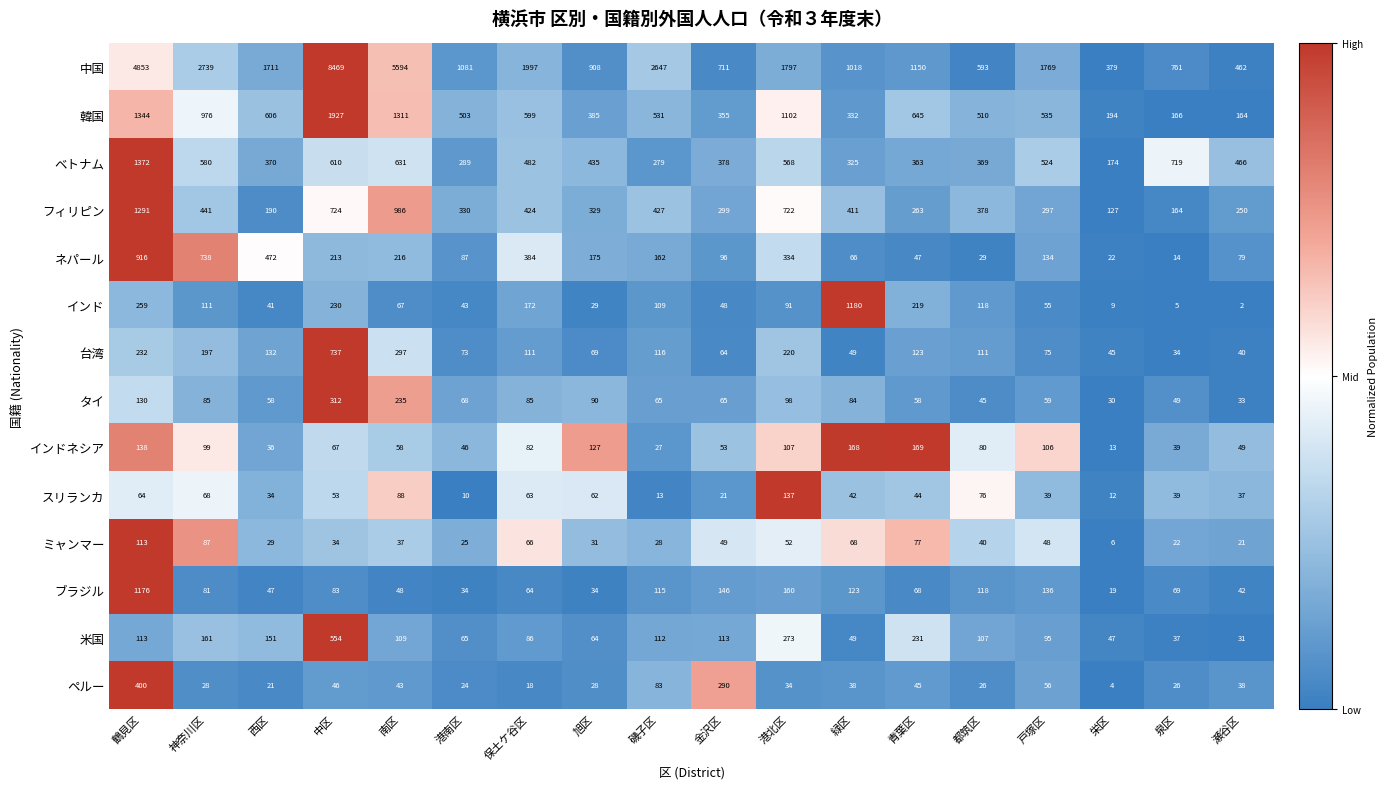

Rank the series by their maximum value, from lowest to highest.

ミャンマー, スリランカ, インドネシア, タイ, ペルー, 米国, 台湾, ネパール, ブラジル, インド, フィリピン, ベトナム, 韓国, 中国